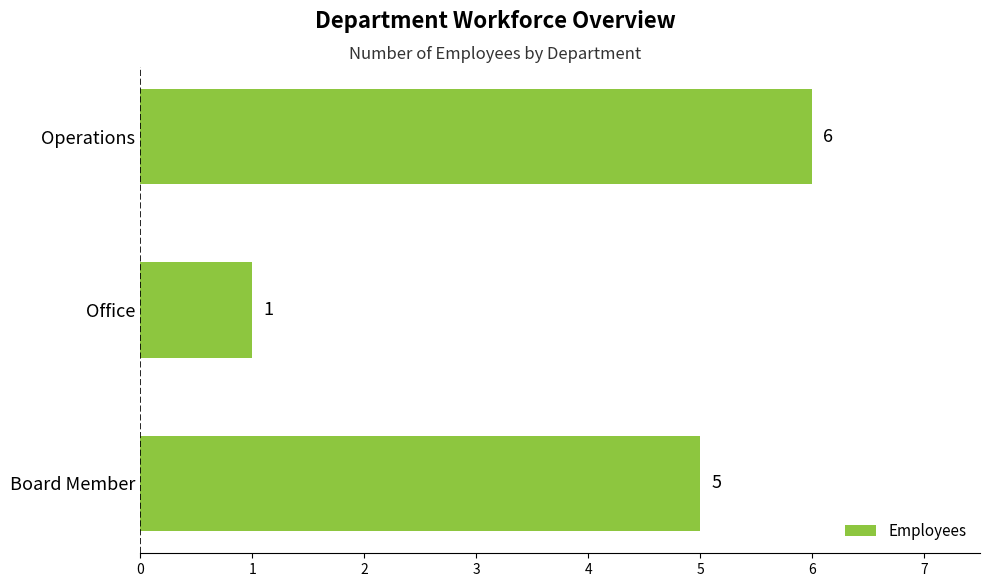

True or false: the data shows 3 at Board Member.

False